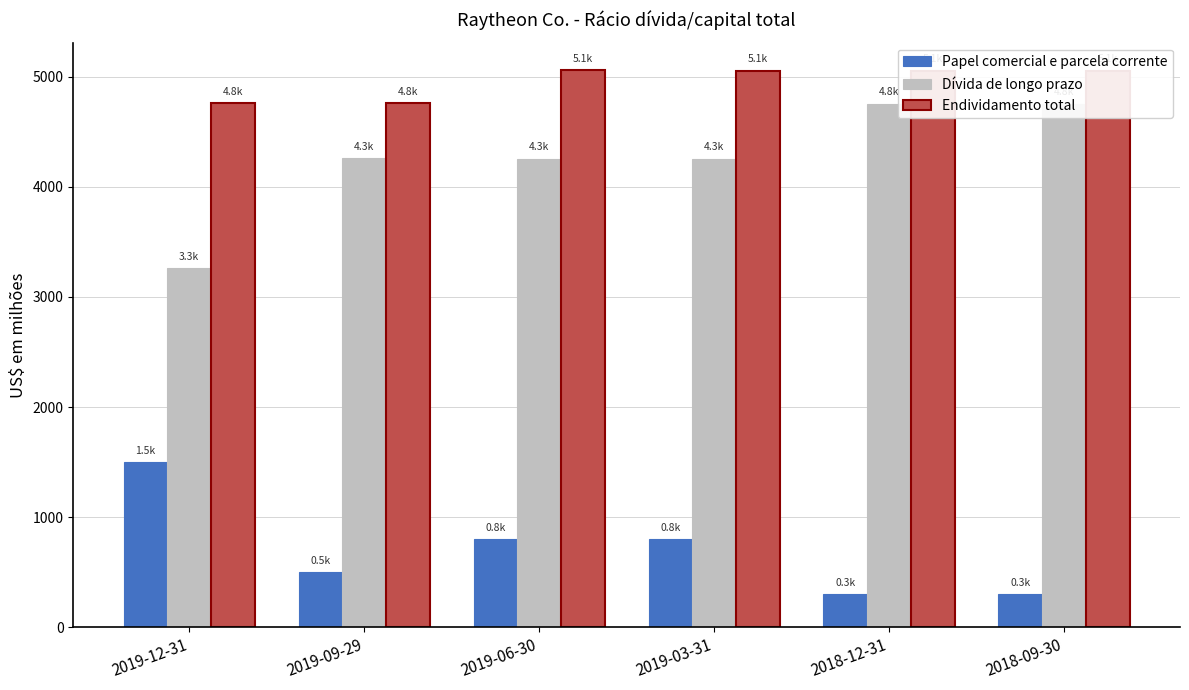

What are all the series names shown in the legend?

Papel comercial e parcela corrente, Dívida de longo prazo, Endividamento total